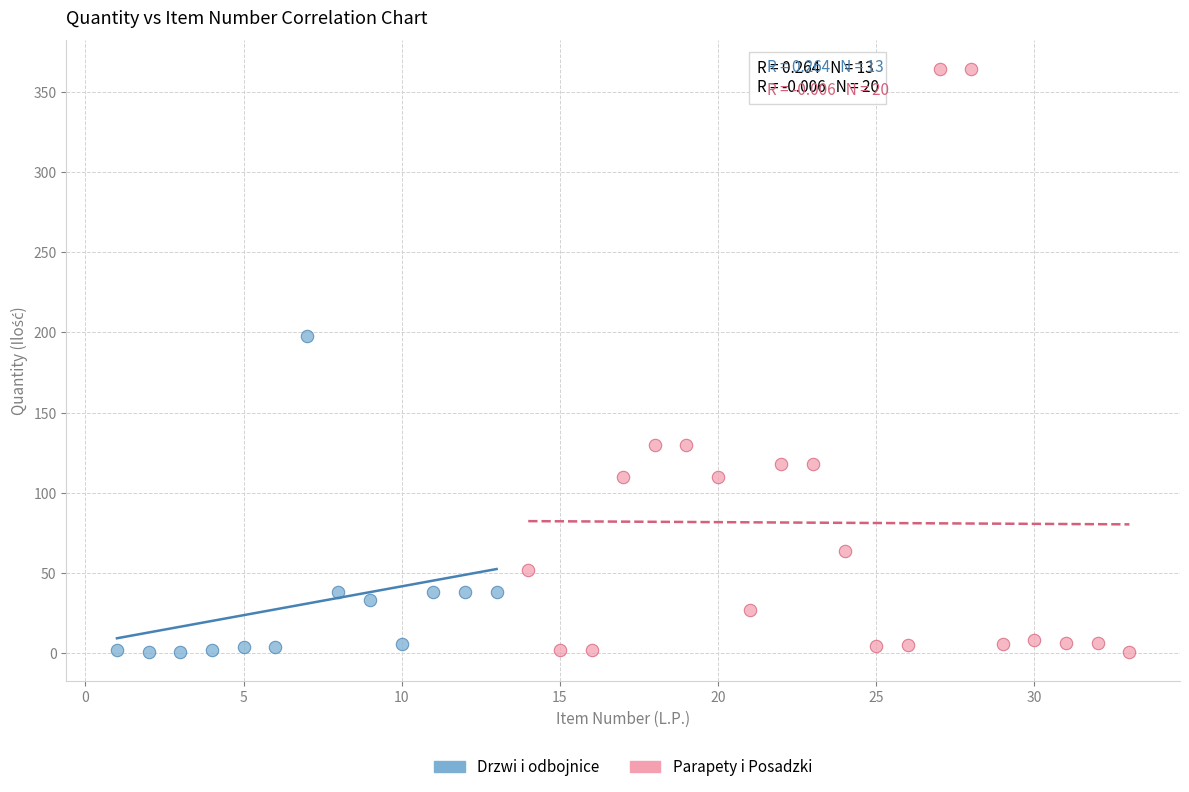

What are all the series names shown in the legend?

Drzwi i odbojnice, Parapety i Posadzki